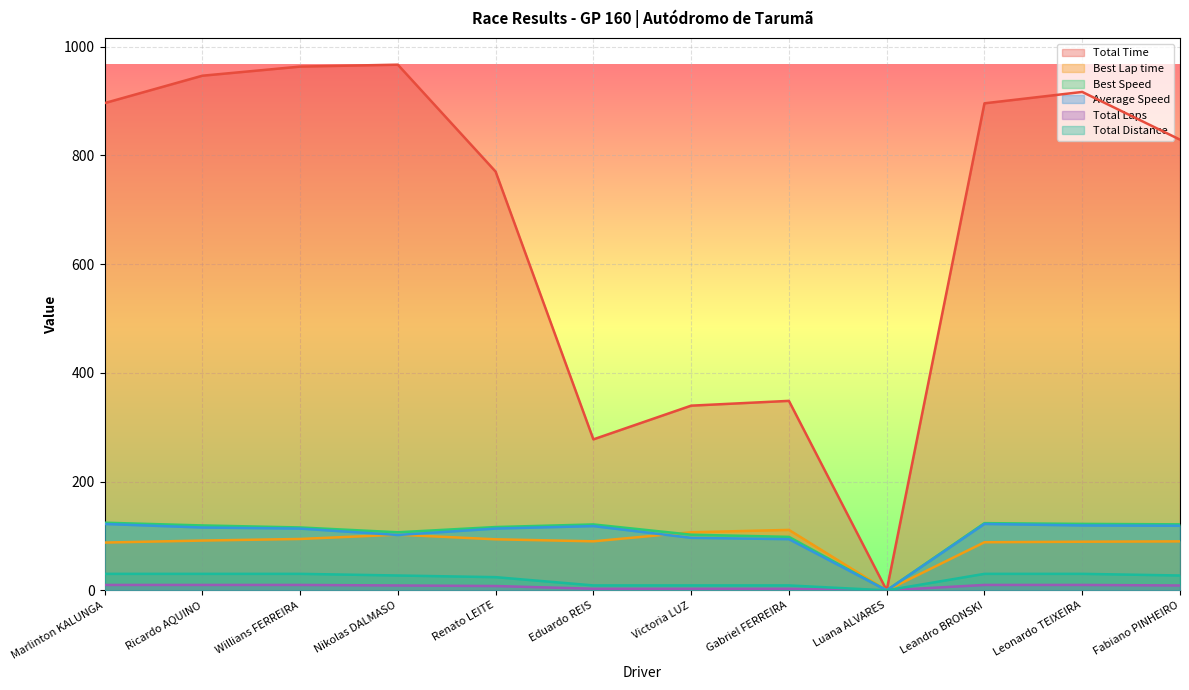

Reading left to right, transcribe all the data shown in this chart.

Total Time: Marlinton KALUNGA=896.0	Ricardo AQUINO=946.4	Willians FERREIRA=963.2	Nikolas DALMASO=966.8	Renato LEITE=770.1	Eduardo REIS=277.7	Victoria LUZ=339.7	Gabriel FERREIRA=348.5	Luana ALVARES=0.0	Leandro BRONSKI=895.7	Leonardo TEIXEIRA=916.6	Fabiano PINHEIRO=828.9
Best Lap time: Marlinton KALUNGA=87.9	Ricardo AQUINO=91.6	Willians FERREIRA=94.5	Nikolas DALMASO=102.4	Renato LEITE=93.9	Eduardo REIS=90.2	Victoria LUZ=106.8	Gabriel FERREIRA=111.2	Luana ALVARES=0.0	Leandro BRONSKI=88.5	Leonardo TEIXEIRA=89.5	Fabiano PINHEIRO=90.1
Best Speed: Marlinton KALUNGA=124.4	Ricardo AQUINO=119.4	Willians FERREIRA=115.7	Nikolas DALMASO=106.8	Renato LEITE=116.5	Eduardo REIS=121.3	Victoria LUZ=102.4	Gabriel FERREIRA=98.4	Luana ALVARES=0.0	Leandro BRONSKI=123.6	Leonardo TEIXEIRA=122.3	Fabiano PINHEIRO=121.4
Average Speed: Marlinton KALUNGA=122.1	Ricardo AQUINO=115.6	Willians FERREIRA=113.6	Nikolas DALMASO=101.8	Renato LEITE=113.6	Eduardo REIS=118.2	Victoria LUZ=96.6	Gabriel FERREIRA=94.2	Luana ALVARES=0.0	Leandro BRONSKI=122.1	Leonardo TEIXEIRA=119.4	Fabiano PINHEIRO=118.8
Total Laps: Marlinton KALUNGA=30.4	Ricardo AQUINO=30.4	Willians FERREIRA=30.4	Nikolas DALMASO=27.4	Renato LEITE=24.3	Eduardo REIS=9.1	Victoria LUZ=9.1	Gabriel FERREIRA=9.1	Luana ALVARES=0.0	Leandro BRONSKI=30.4	Leonardo TEIXEIRA=30.4	Fabiano PINHEIRO=27.4
Total Distance: Marlinton KALUNGA=10.0	Ricardo AQUINO=10.0	Willians FERREIRA=10.0	Nikolas DALMASO=9.0	Renato LEITE=8.0	Eduardo REIS=3.0	Victoria LUZ=3.0	Gabriel FERREIRA=3.0	Luana ALVARES=0.0	Leandro BRONSKI=10.0	Leonardo TEIXEIRA=10.0	Fabiano PINHEIRO=9.0